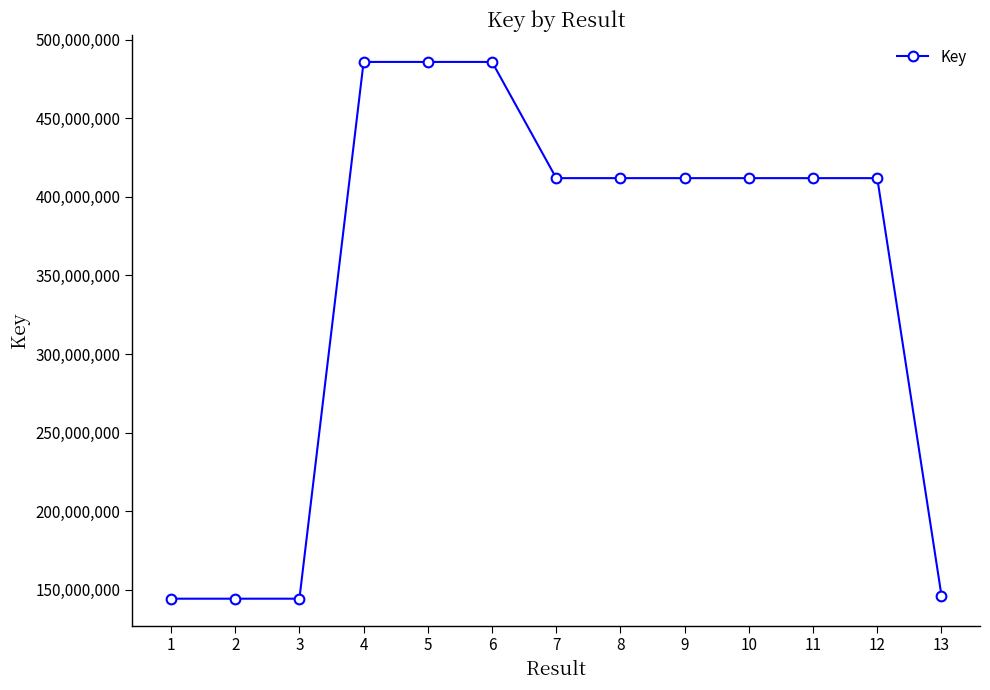

What is the sum of the values at 13 and 6?

632073176